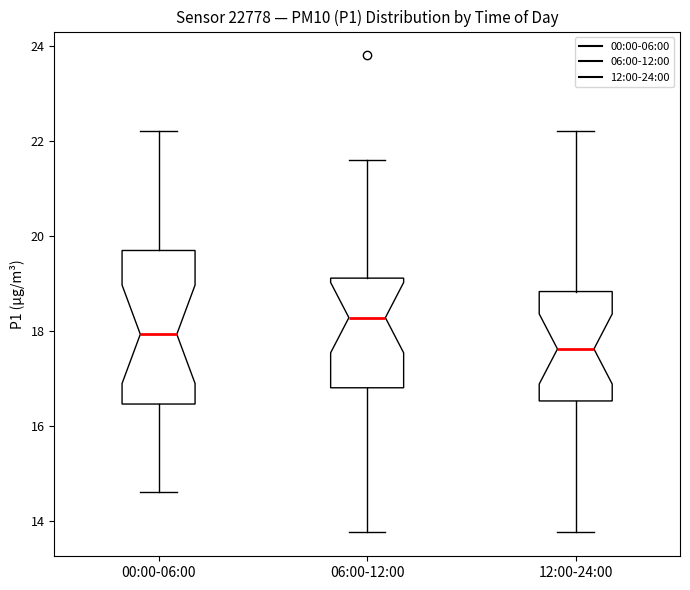

Where does the median line of the box for 00:00-06:00 sit on the y-axis? The values are not printed on the chart, so give them approximately, as read against the axis.

18.0